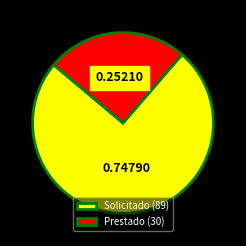

Between Solicitado and Prestado, which is larger?

Solicitado